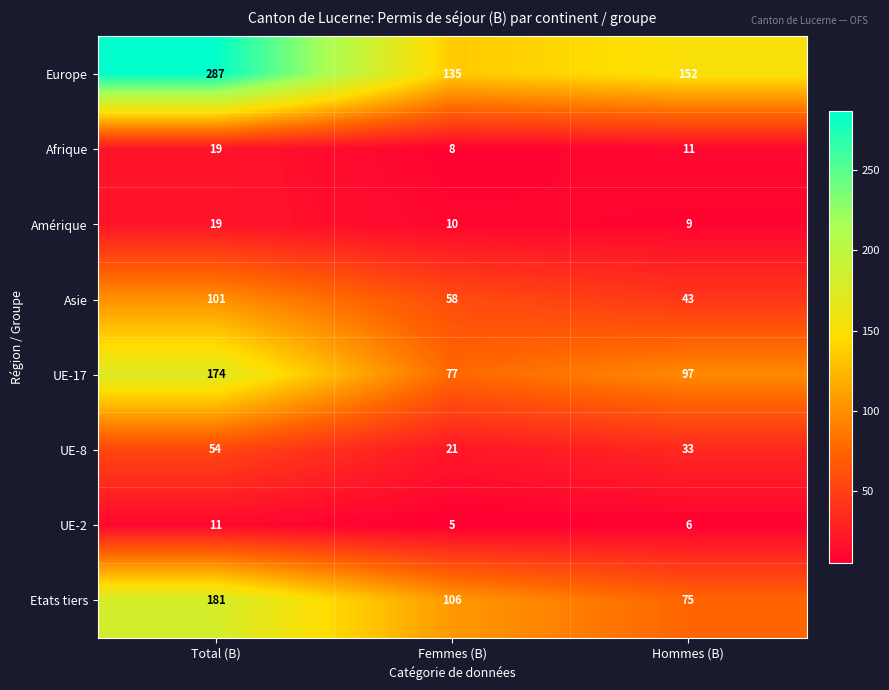

Which label corresponds to the smallest value in the chart?

Femmes (B)